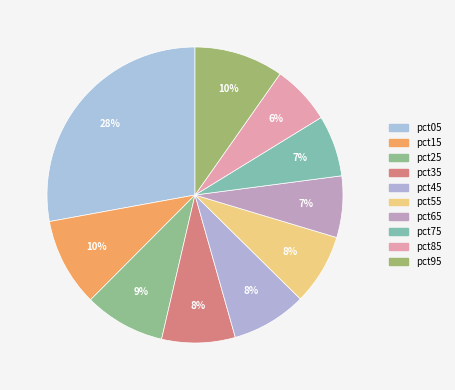

To the nearest percent, what portion does pct65 represent?

7%